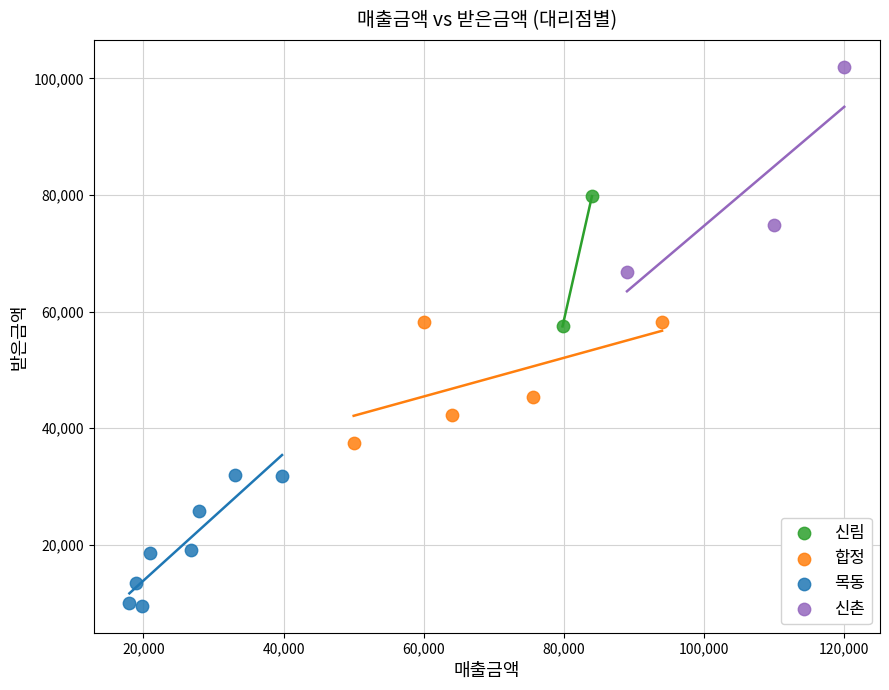

What are all the series names shown in the legend?

신림, 합정, 목동, 신촌